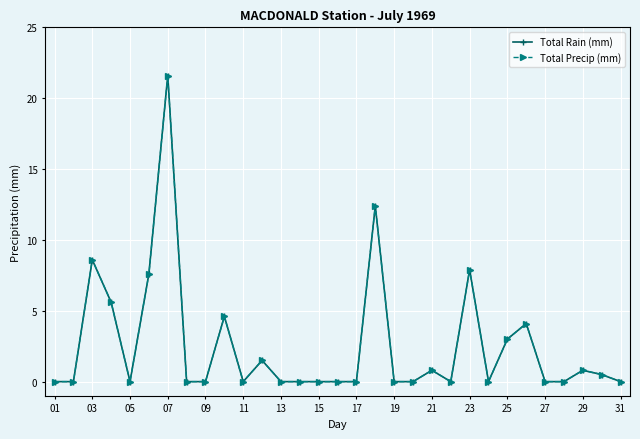

Does the chart have visible grid lines?

Yes